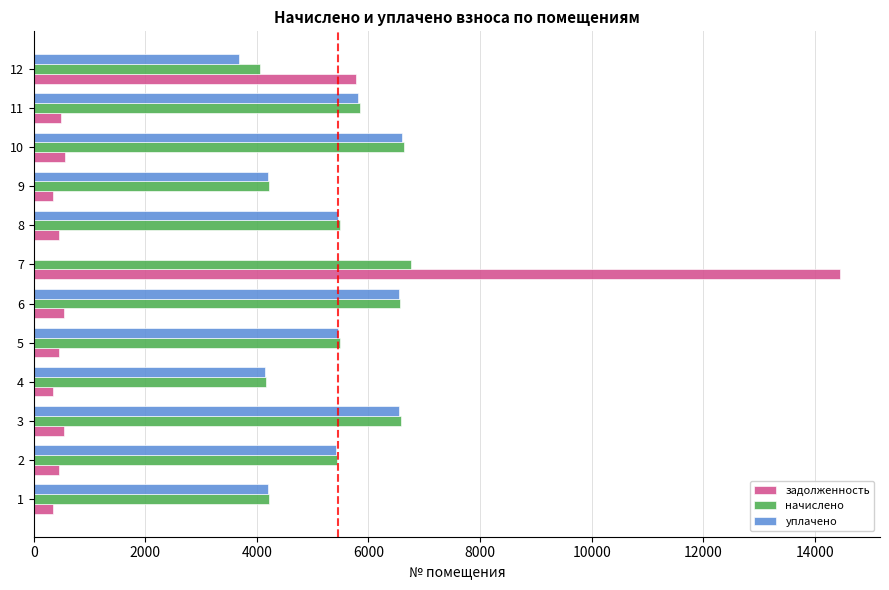

The value of начислено at 5 is 5489.0. True or false?

True